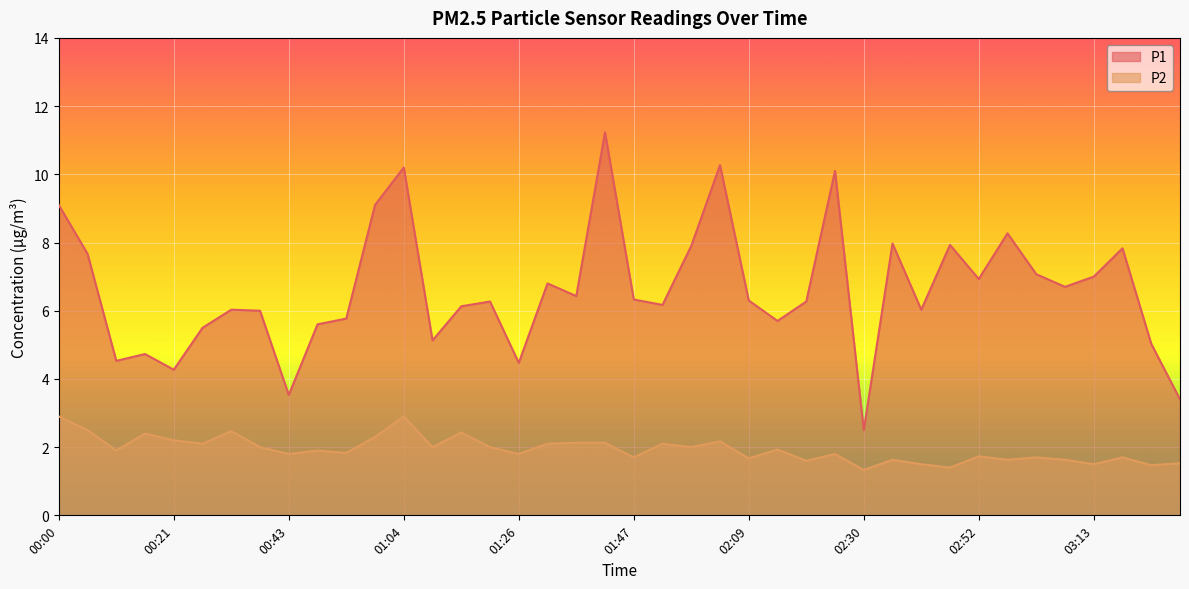

True or false: P1 and P2 intersect in this chart.

False